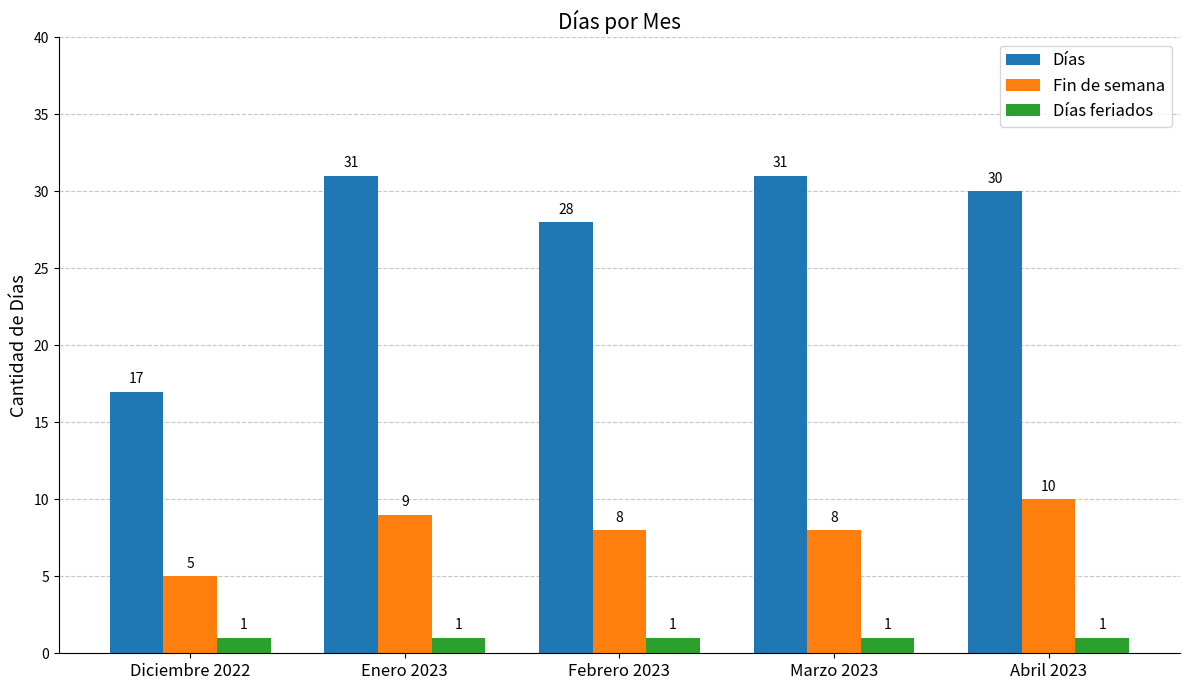

Are the bars horizontal?

No